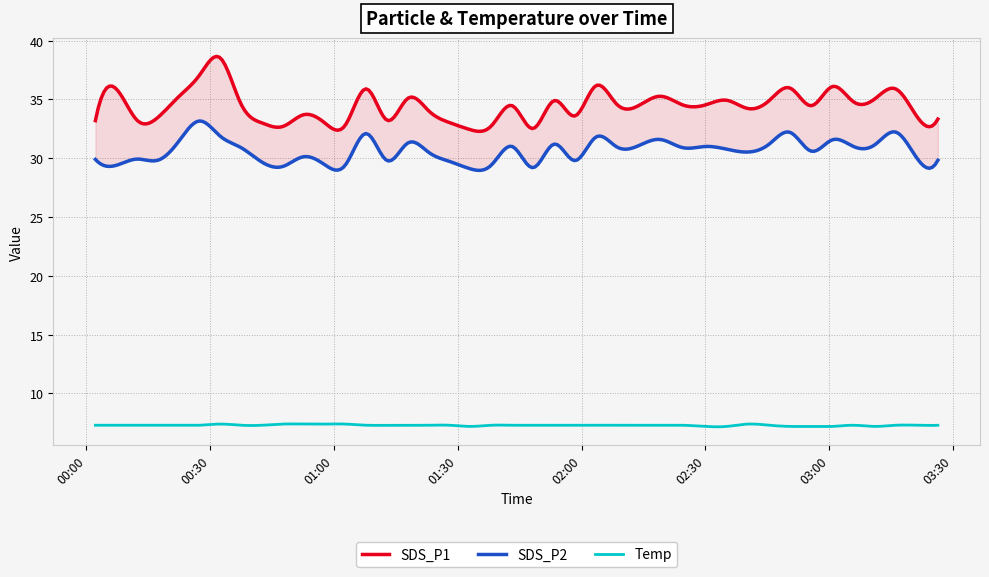

True or false: SDS_P1 has a value of 16.6 at 21.

False